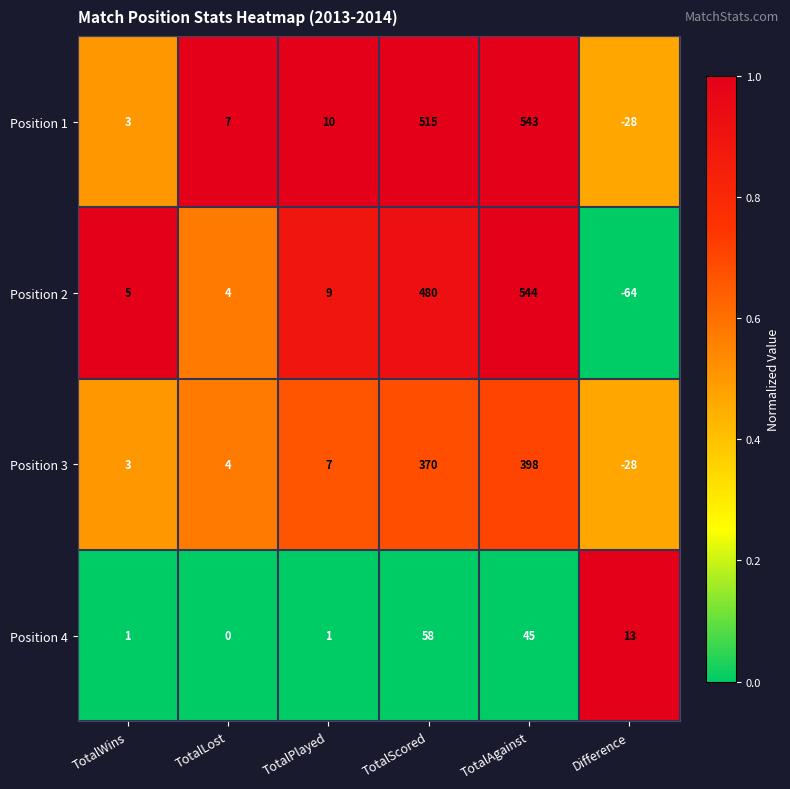

Rank the series by their maximum value, from highest to lowest.

Position 2, Position 1, Position 3, Position 4